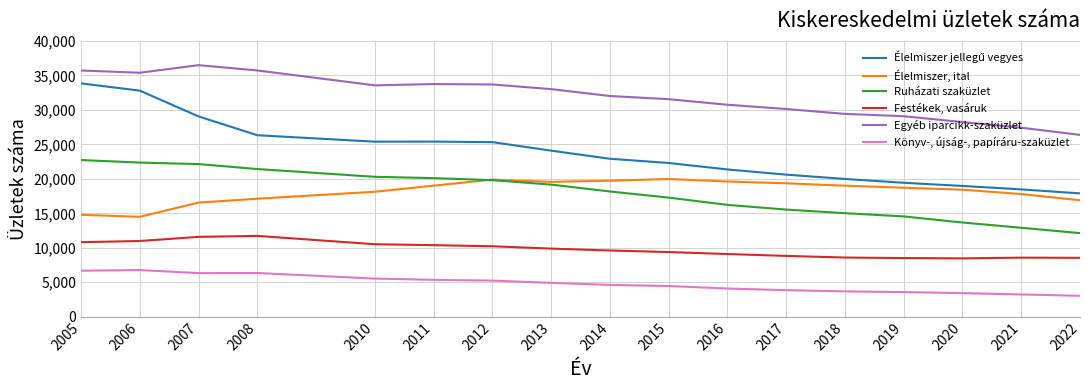

What is the spread (max minus min) of values at 2007?

30154